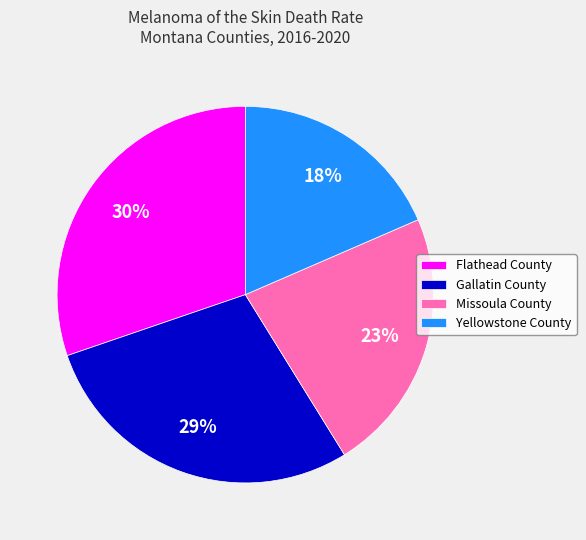

True or false: Gallatin County accounts for 29% of the total.

True